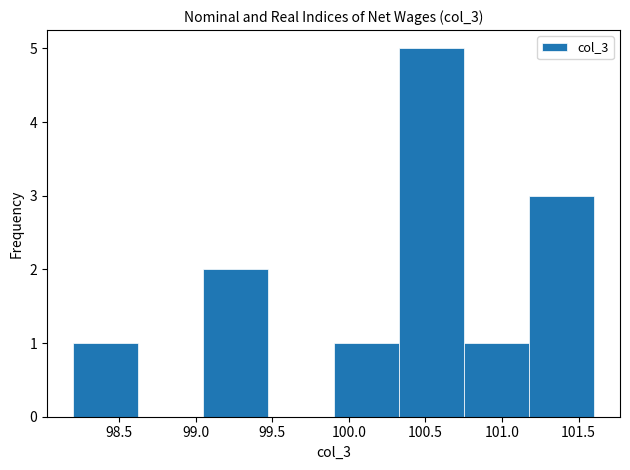

Over which range of the x-axis is the bar tallest?

100.325 to 100.750